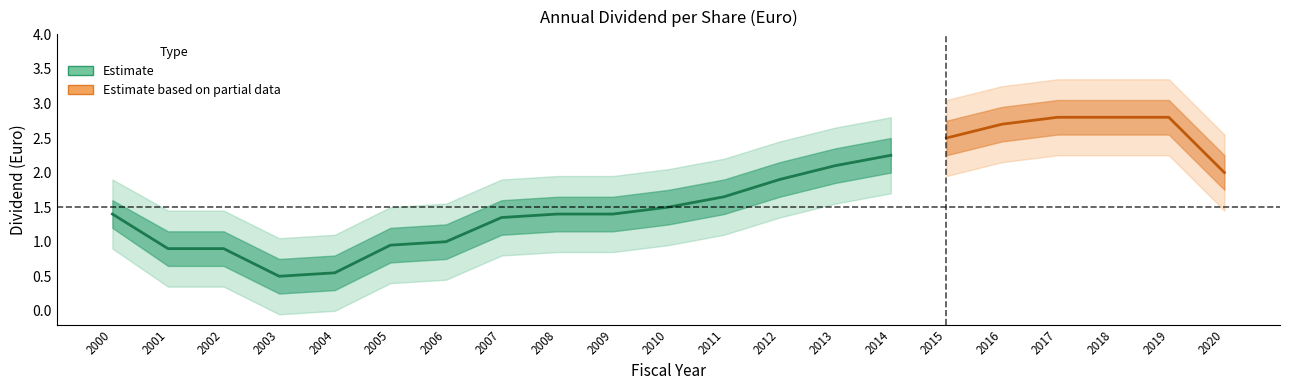

What is the change in value from 2000 to 2011?

+0.2